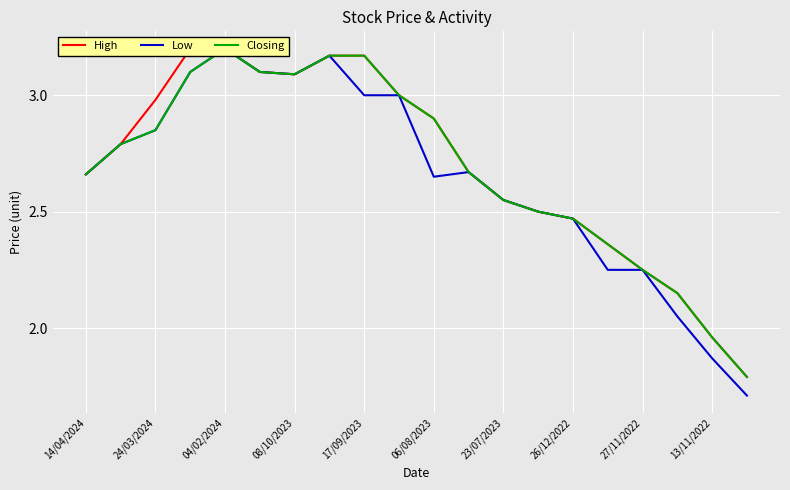

What is the sum of all High values?

54.0